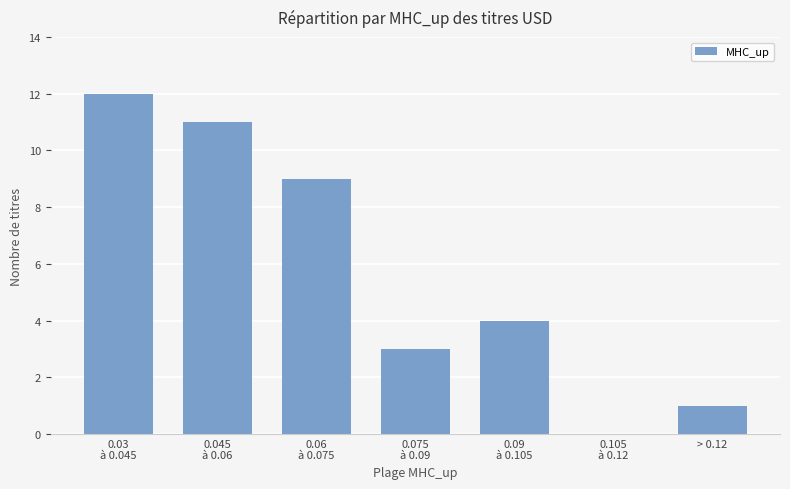

What is the change in value from 0.075
à 0.09 to 0.09
à 0.105?

+1